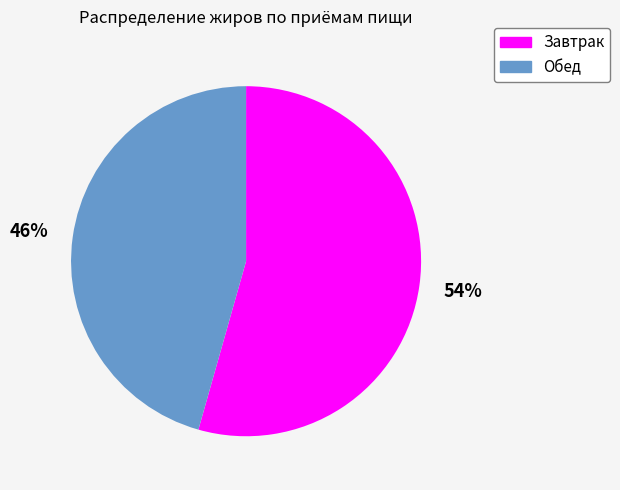

Which slice represents more than half of the pie?

Завтрак